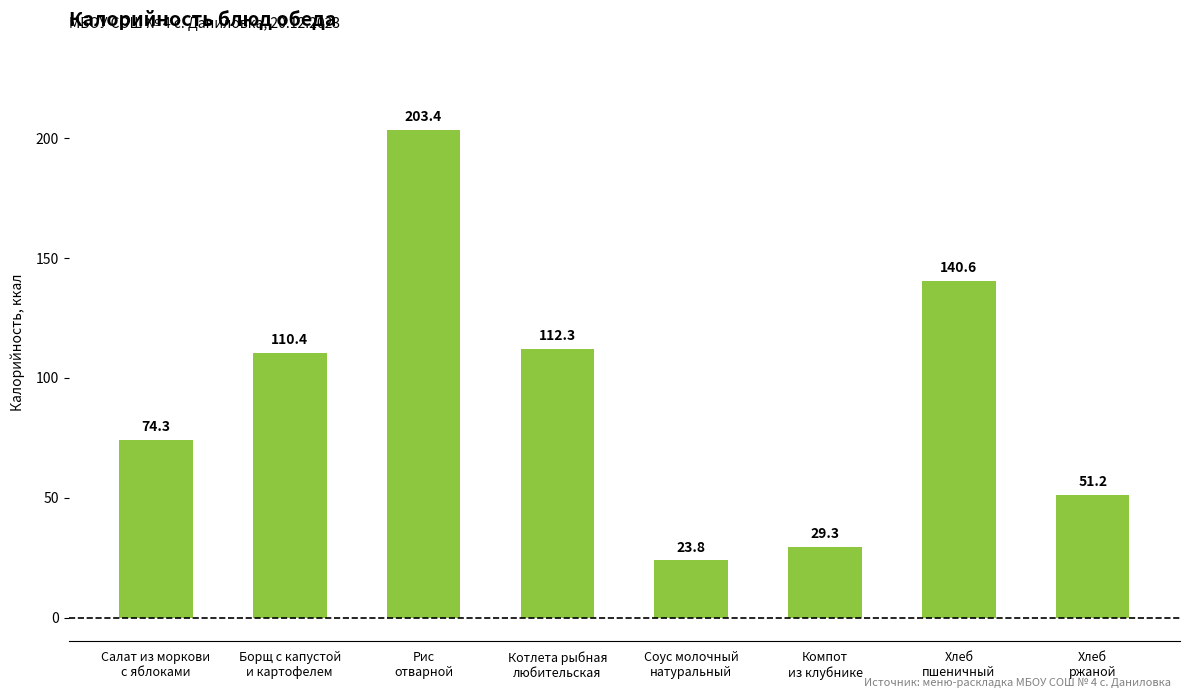

How many data points does each series have?

8